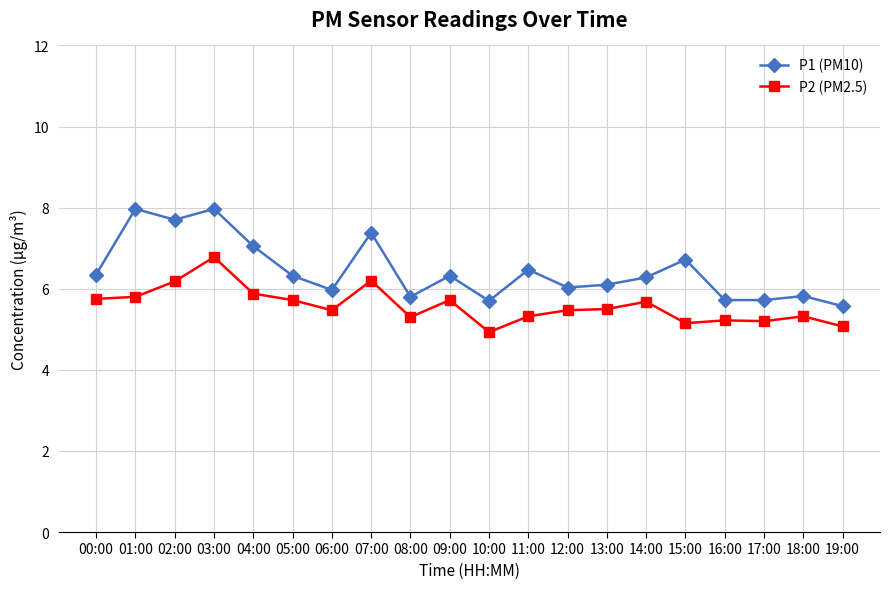

True or false: P2 (PM2.5) has a value of 6.2 at 07:00.

True